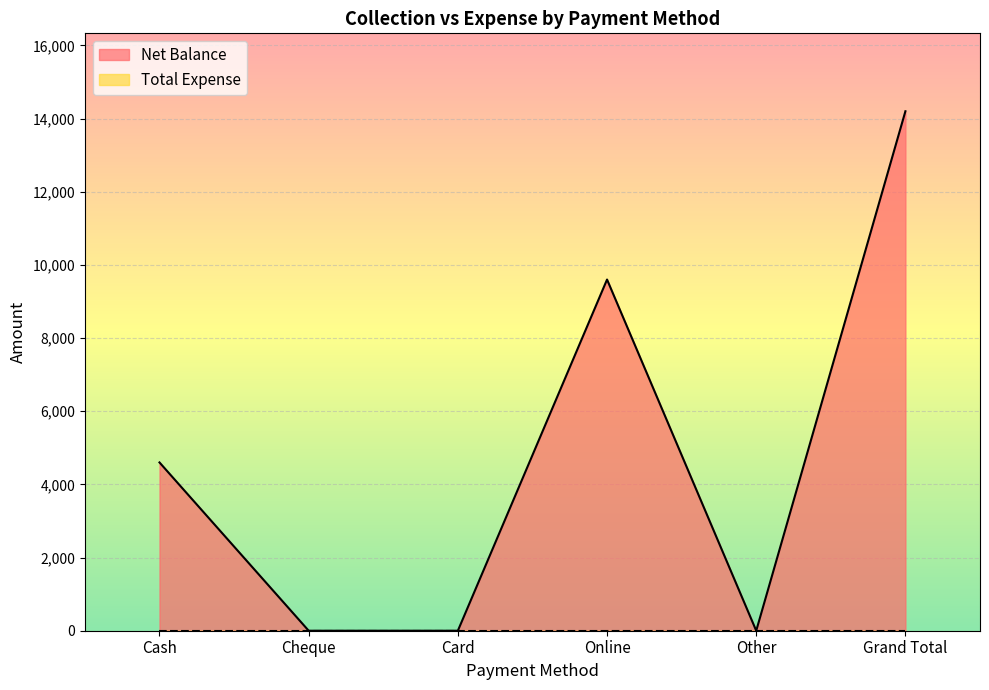

How many categories are shown in the chart?

6